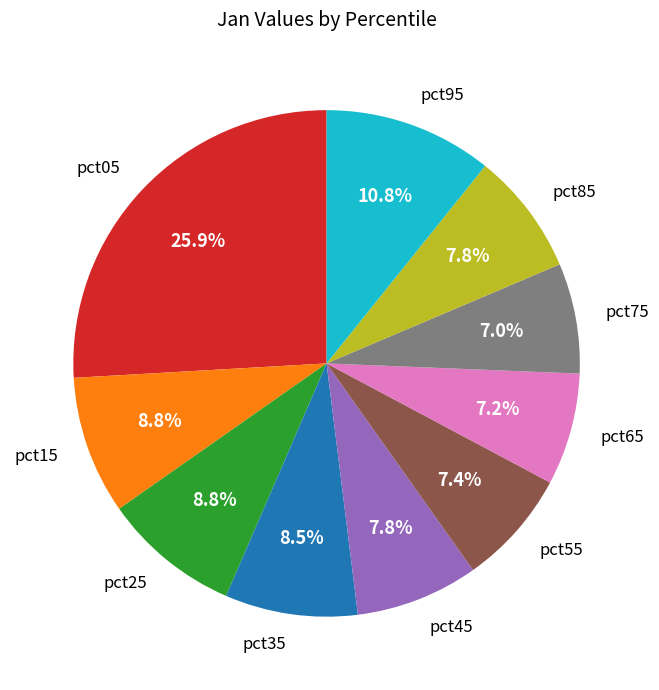

Count the number of slices in the pie.

10